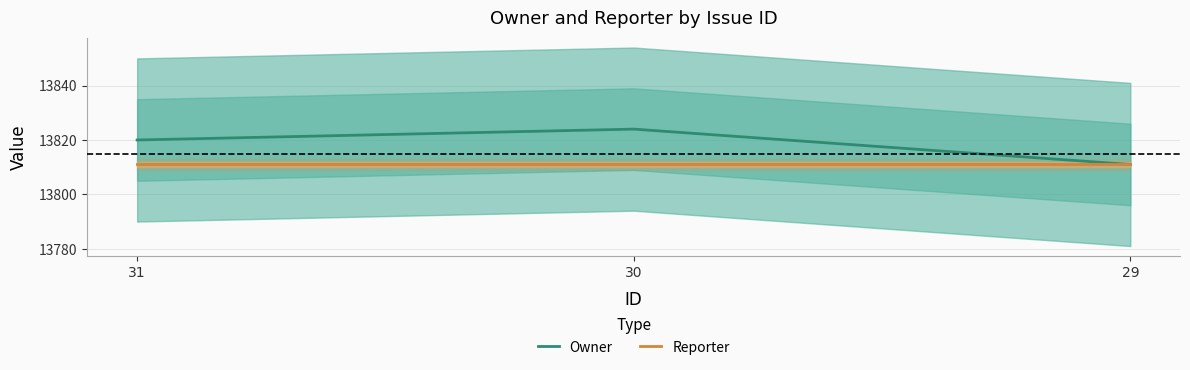

Which category has the highest value in the Reporter series?

31